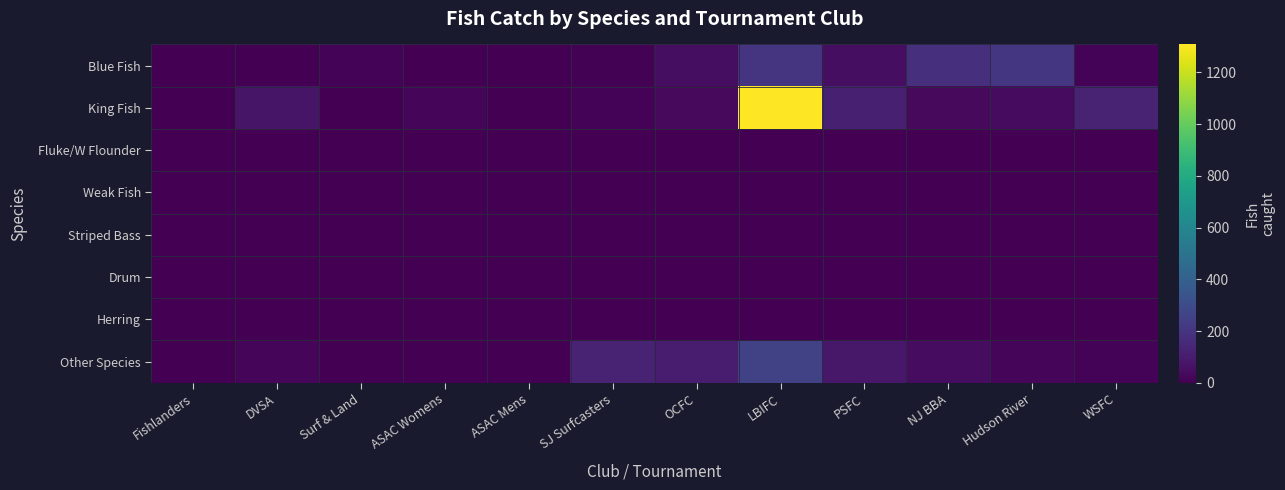

Reading left to right, what are all the values shown in this chart?

Blue Fish: Fishlanders=0	DVSA=1	Surf & Land=13	ASAC Womens=0	ASAC Mens=0	SJ Surfcasters=6	OCFC=50	LBIFC=198	PSFC=46	NJ BBA=178	Hudson River=206	WSFC=13
King Fish: Fishlanders=1	DVSA=74	Surf & Land=0	ASAC Womens=24	ASAC Mens=0	SJ Surfcasters=14	OCFC=35	LBIFC=1308	PSFC=113	NJ BBA=31	Hudson River=36	WSFC=130
Fluke/W Flounder: Fishlanders=1	DVSA=0	Surf & Land=2	ASAC Womens=0	ASAC Mens=0	SJ Surfcasters=0	OCFC=0	LBIFC=2	PSFC=0	NJ BBA=0	Hudson River=0	WSFC=0
Weak Fish: Fishlanders=0	DVSA=0	Surf & Land=0	ASAC Womens=0	ASAC Mens=0	SJ Surfcasters=0	OCFC=1	LBIFC=5	PSFC=0	NJ BBA=0	Hudson River=5	WSFC=0
Striped Bass: Fishlanders=1	DVSA=1	Surf & Land=4	ASAC Womens=0	ASAC Mens=0	SJ Surfcasters=0	OCFC=0	LBIFC=0	PSFC=0	NJ BBA=0	Hudson River=0	WSFC=0
Drum: Fishlanders=1	DVSA=4	Surf & Land=1	ASAC Womens=0	ASAC Mens=0	SJ Surfcasters=0	OCFC=0	LBIFC=0	PSFC=0	NJ BBA=0	Hudson River=0	WSFC=0
Herring: Fishlanders=0	DVSA=0	Surf & Land=1	ASAC Womens=0	ASAC Mens=0	SJ Surfcasters=0	OCFC=0	LBIFC=2	PSFC=0	NJ BBA=0	Hudson River=0	WSFC=3
Other Species: Fishlanders=1	DVSA=23	Surf & Land=4	ASAC Womens=0	ASAC Mens=0	SJ Surfcasters=125	OCFC=103	LBIFC=258	PSFC=84	NJ BBA=42	Hudson River=19	WSFC=12